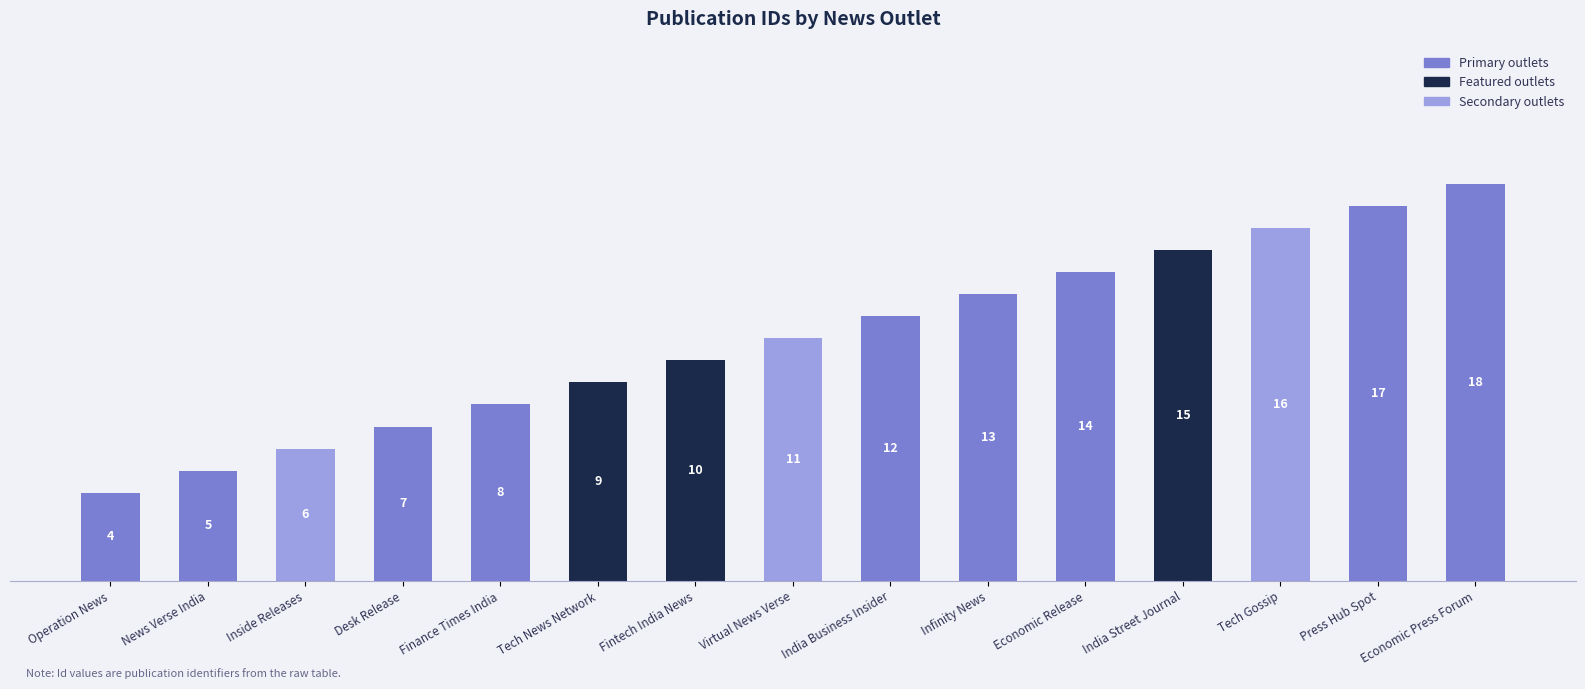

List the labels in order of value, largest first.

Economic Press Forum, Press Hub Spot, Tech Gossip, India Street Journal, Economic Release, Infinity News, India Business Insider, Virtual News Verse, Fintech India News, Tech News Network, Finance Times India, Desk Release, Inside Releases, News Verse India, Operation News